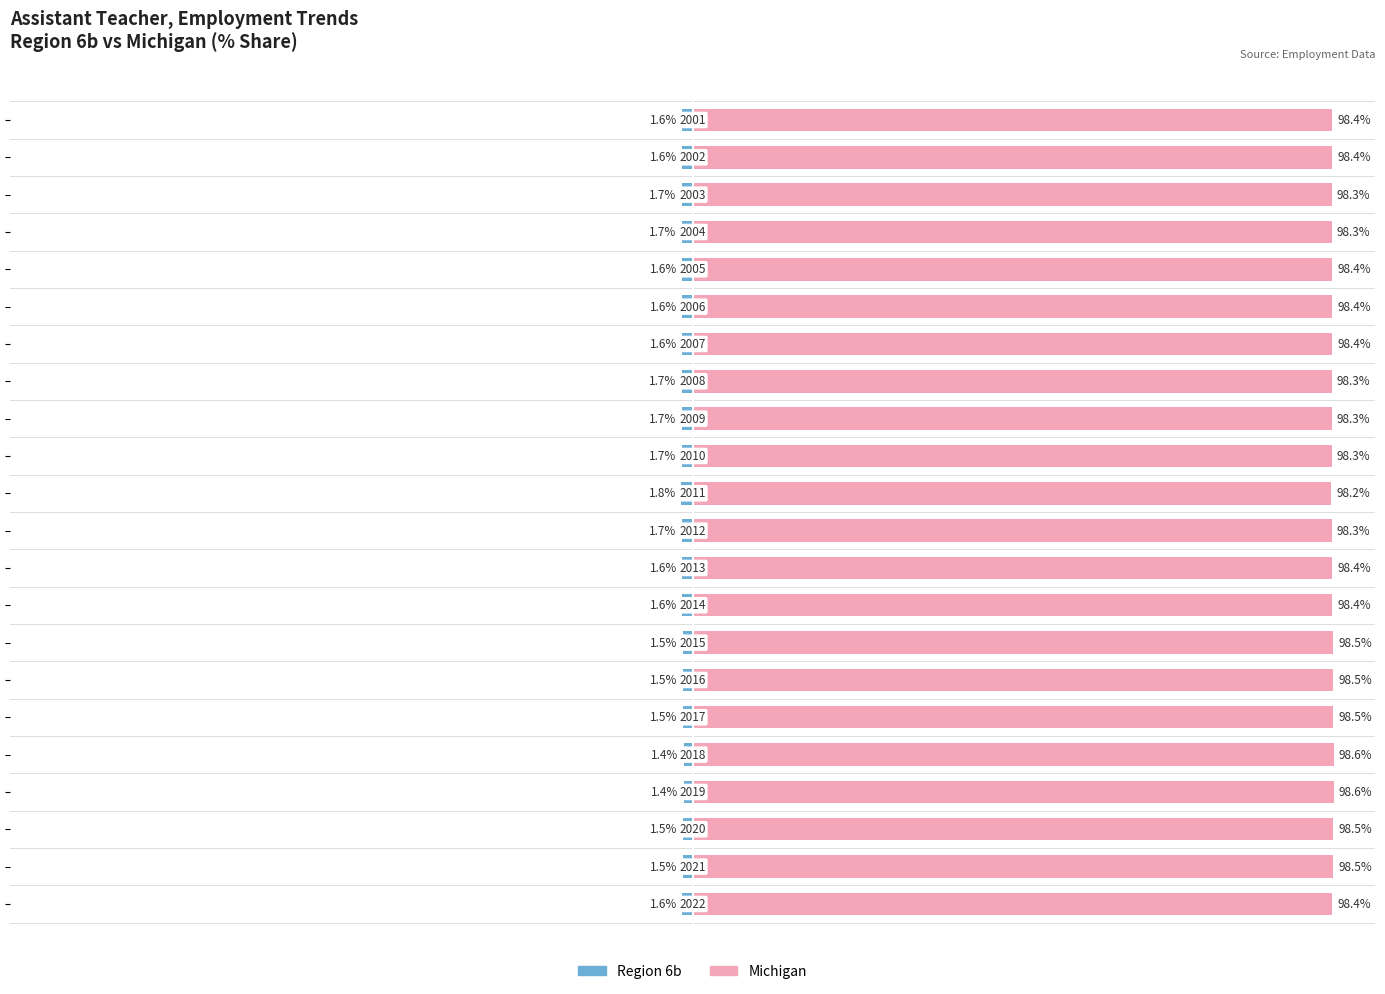

Reading left to right, list all the values displayed in this chart.

Region 6b: 0=-1.6	1=-1.6	2=-1.7	3=-1.7	4=-1.6	5=-1.6	6=-1.6	7=-1.7	8=-1.7	9=-1.7	10=-1.8	11=-1.7	12=-1.6	13=-1.6	14=-1.5	15=-1.5	16=-1.5	17=-1.4	18=-1.4	19=-1.5	20=-1.5	21=-1.6
Michigan: 0=98.4	1=98.4	2=98.3	3=98.3	4=98.4	5=98.4	6=98.4	7=98.3	8=98.3	9=98.3	10=98.2	11=98.3	12=98.4	13=98.4	14=98.5	15=98.5	16=98.5	17=98.6	18=98.6	19=98.5	20=98.5	21=98.4